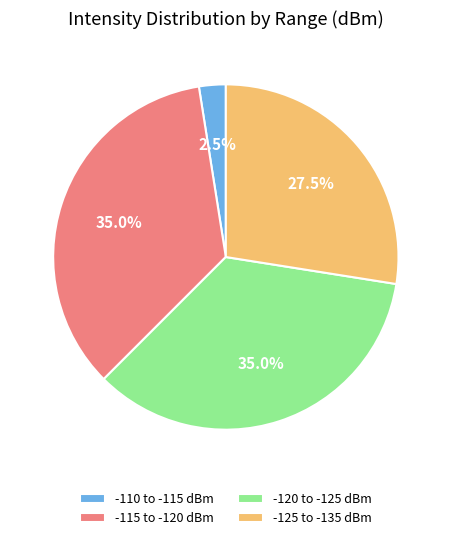

Does -115 to -120 dBm account for over 50% of the chart?

No